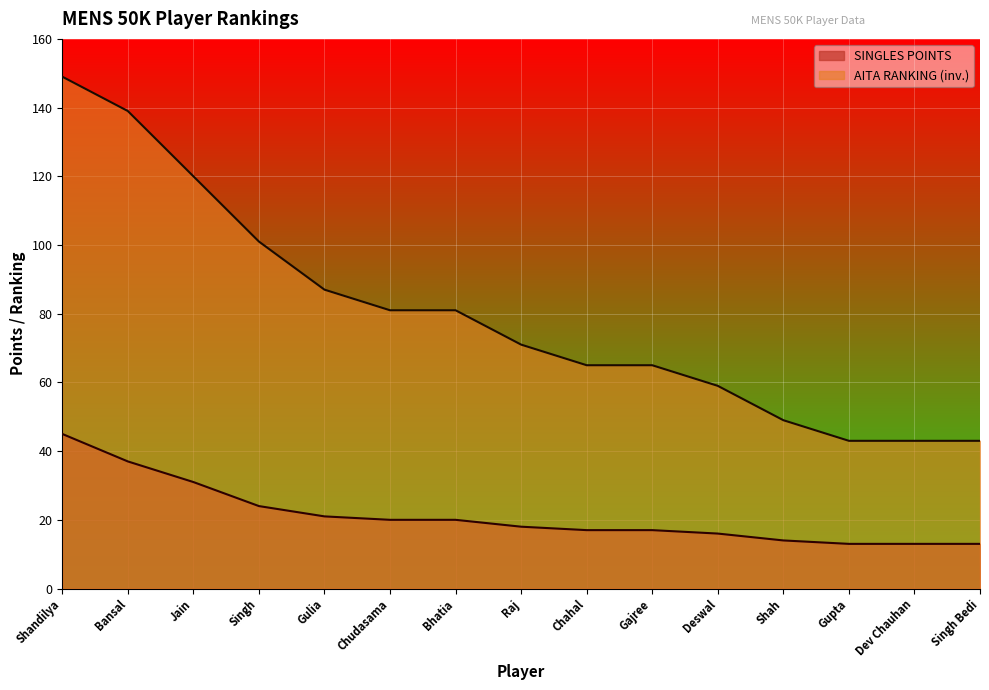

Which has a higher value, Shandilya or Singh?

Shandilya